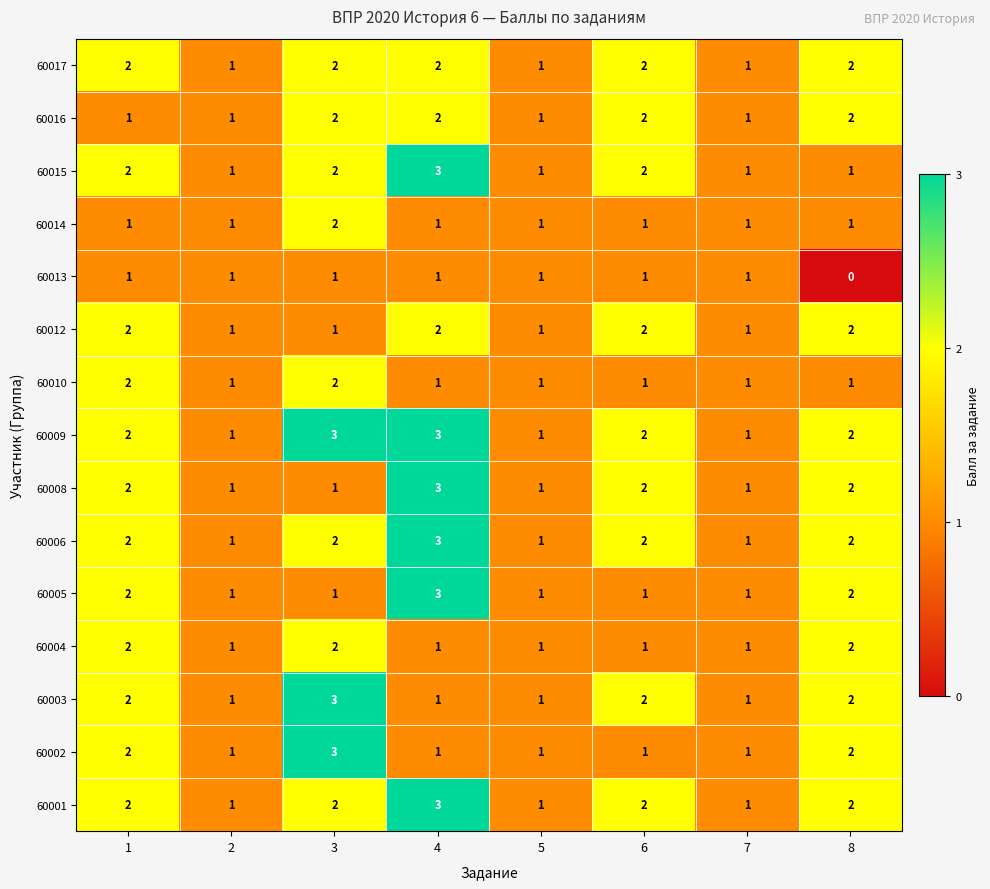

What is the sum of all 60010 values?

10